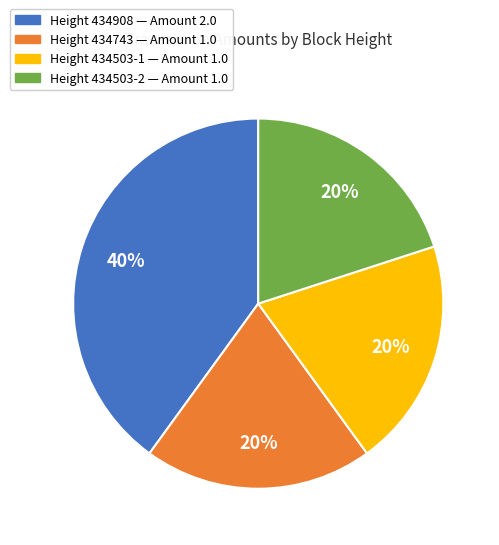

Does Height 434503-1 — Amount 1.0 represent more than half of the total?

No